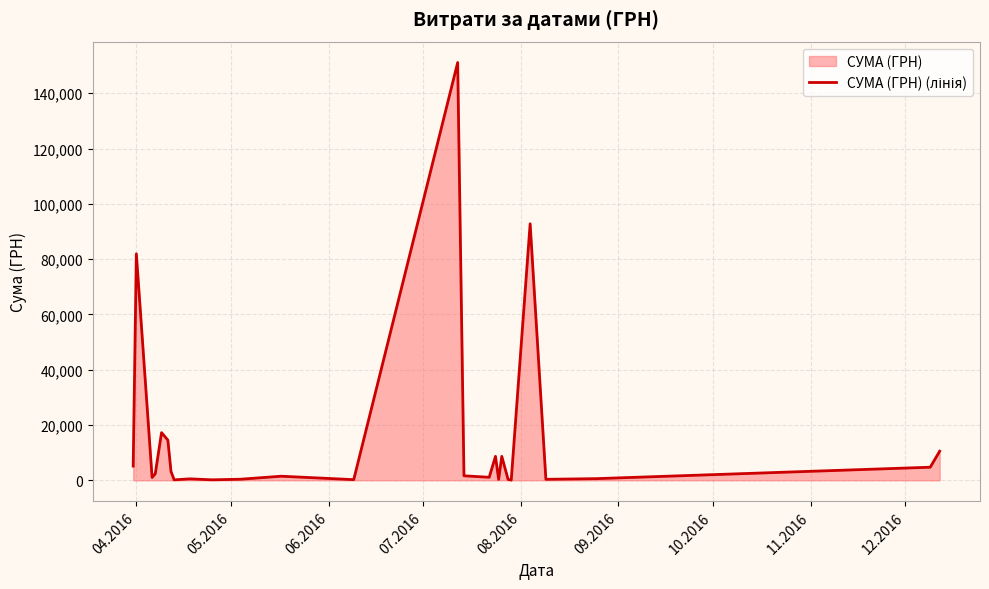

What is the maximum value shown in the chart?

151115.9